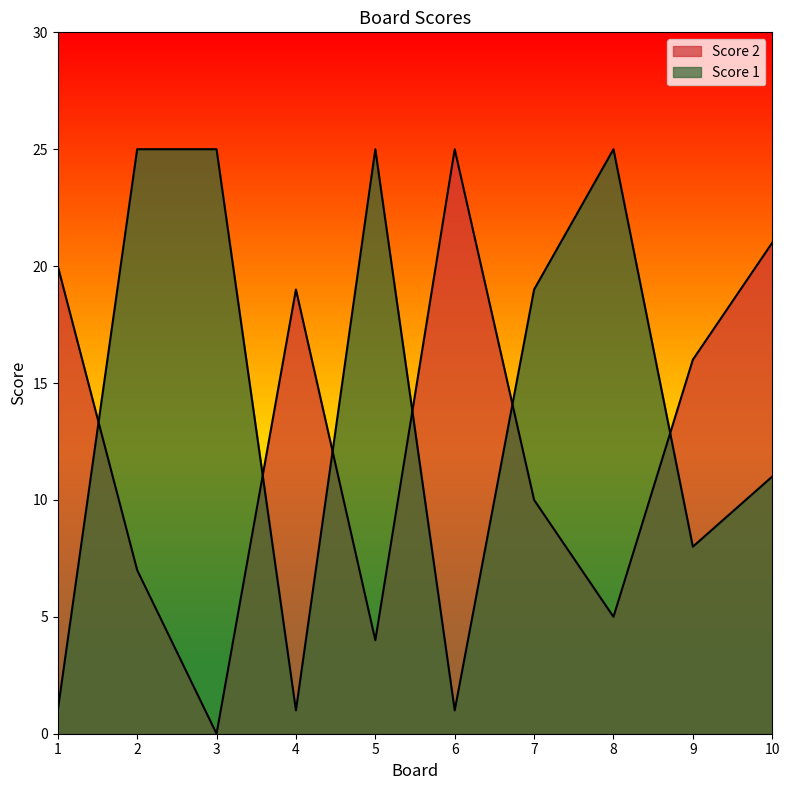

Which series has the largest range (max minus min)?

Score 2